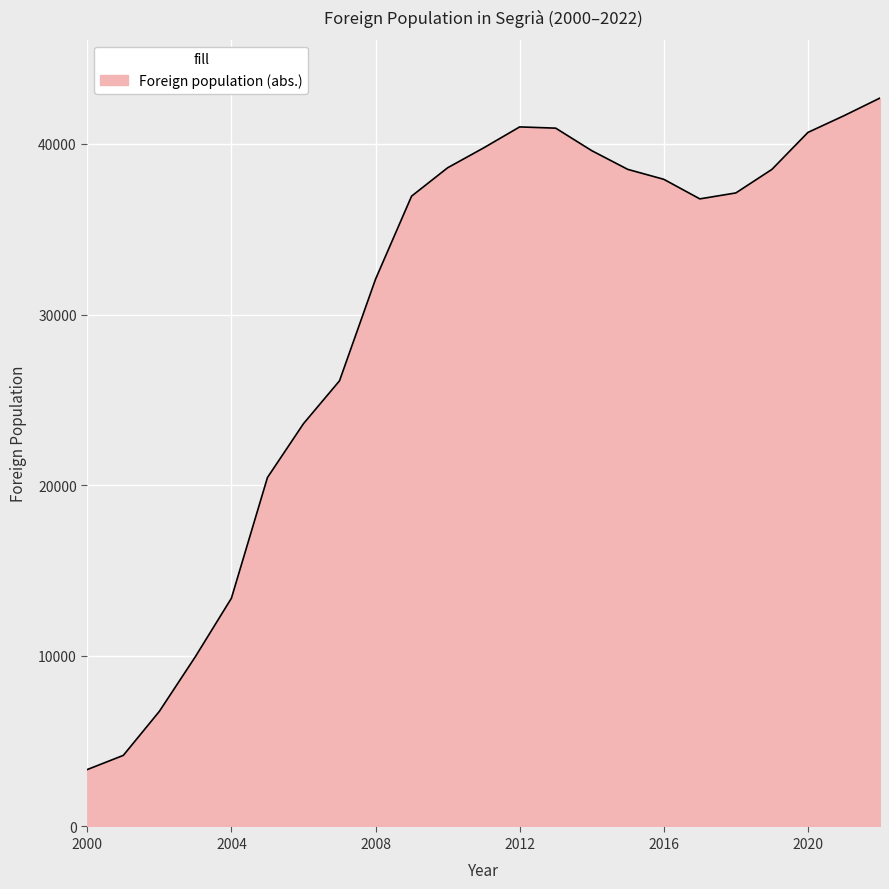

What is the greatest value displayed?

42689